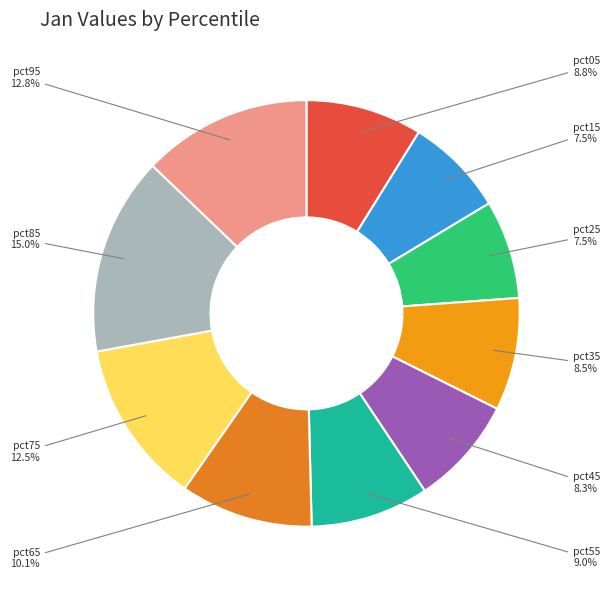

Is there a majority slice in this chart?

No